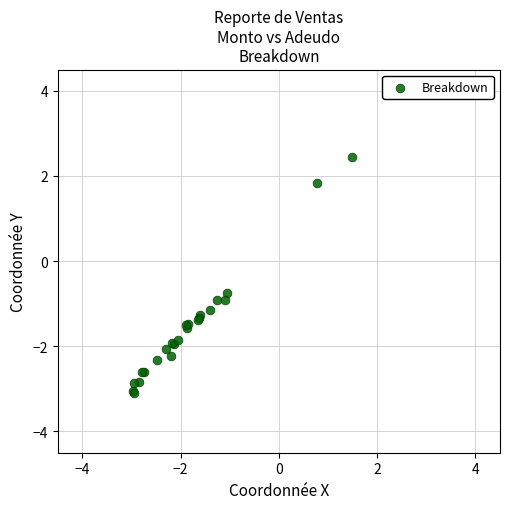

What Y value in the scatter plot is closest to 0?

-0.8